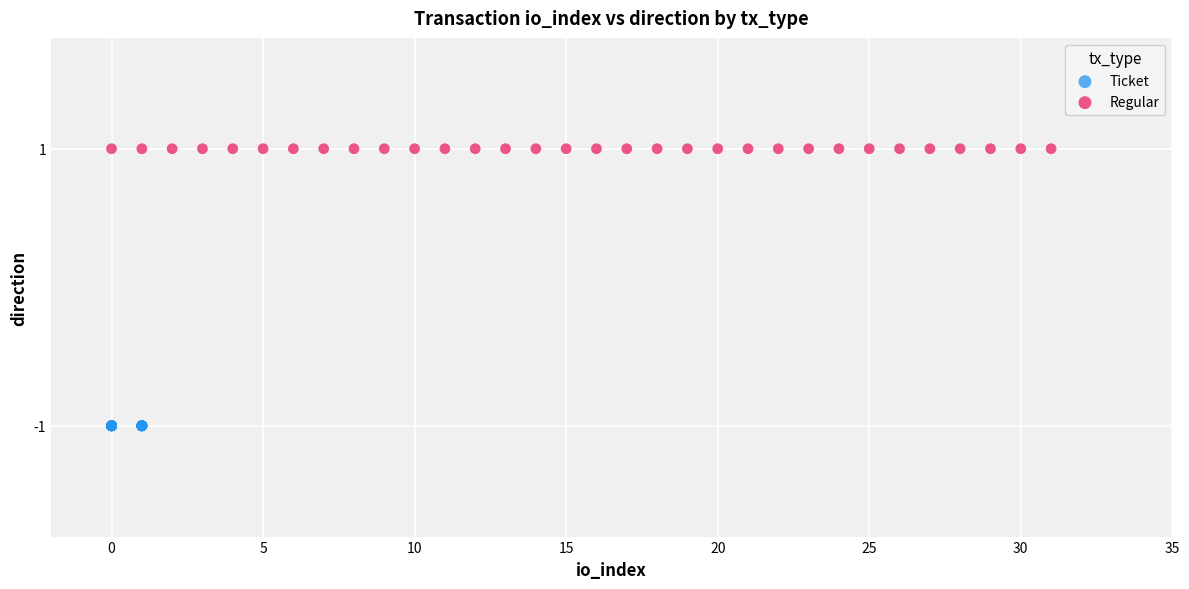

Which series contains the lowest Y value?

Ticket